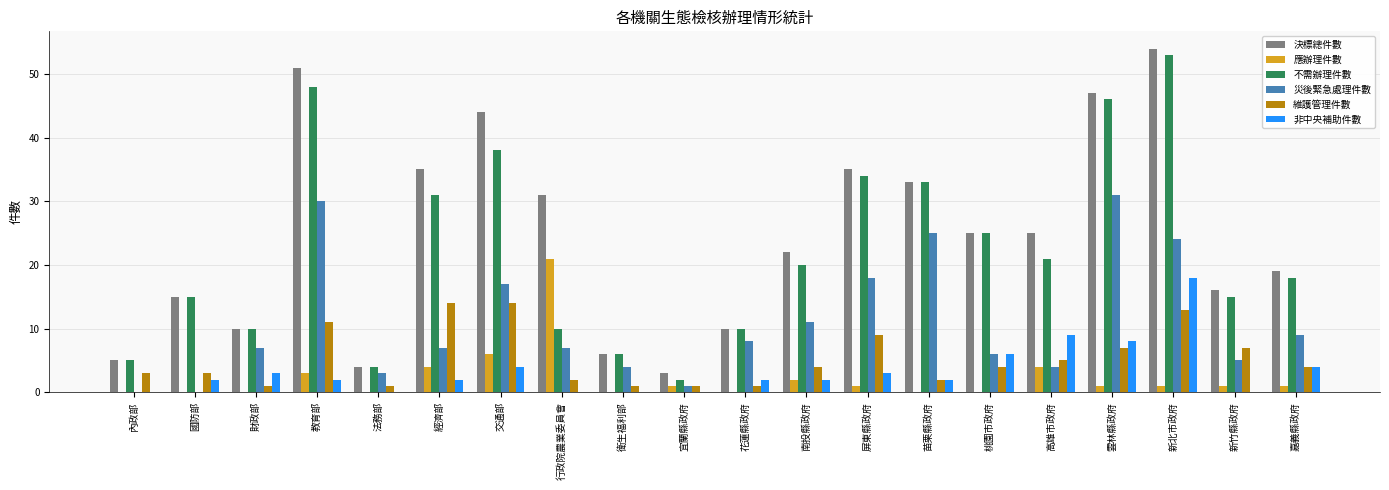

How many series are shown in this chart?

6